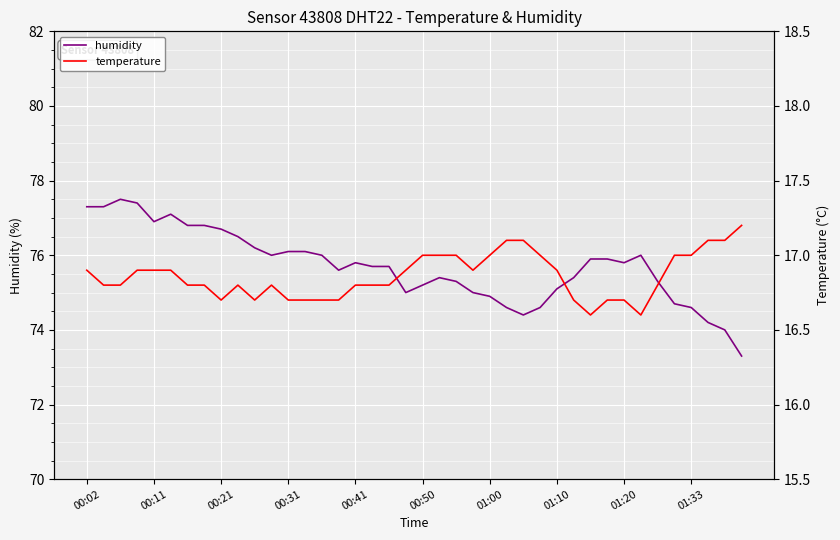

What is the lowest value of the humidity series?

73.3